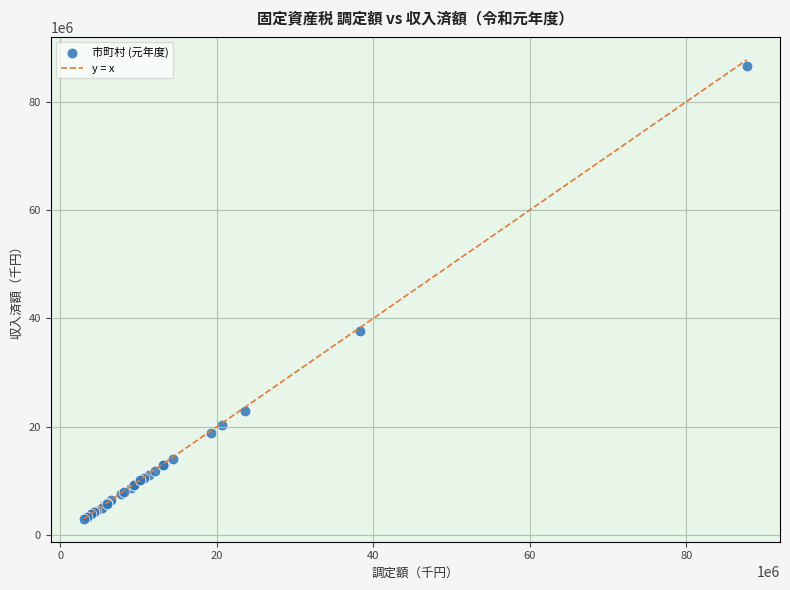

What Y value in the scatter plot is closest to 44837699?

37656322